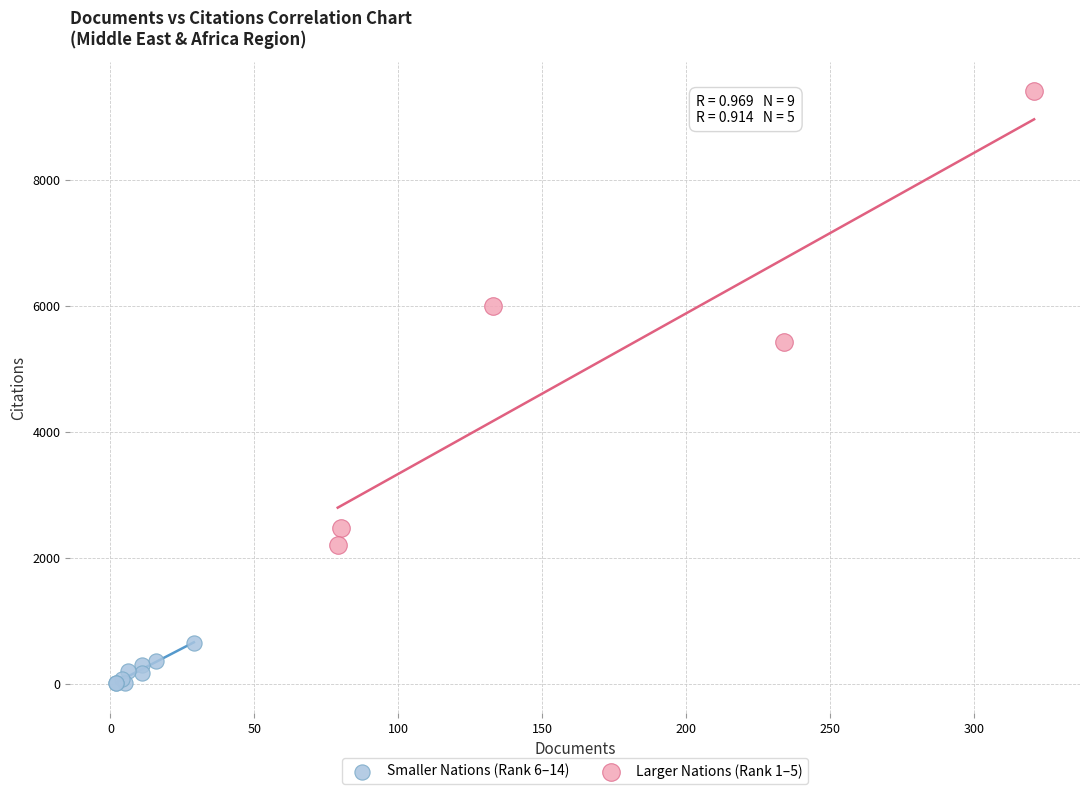

What are all the series names shown in the legend?

Smaller Nations (Rank 6–14), Larger Nations (Rank 1–5)